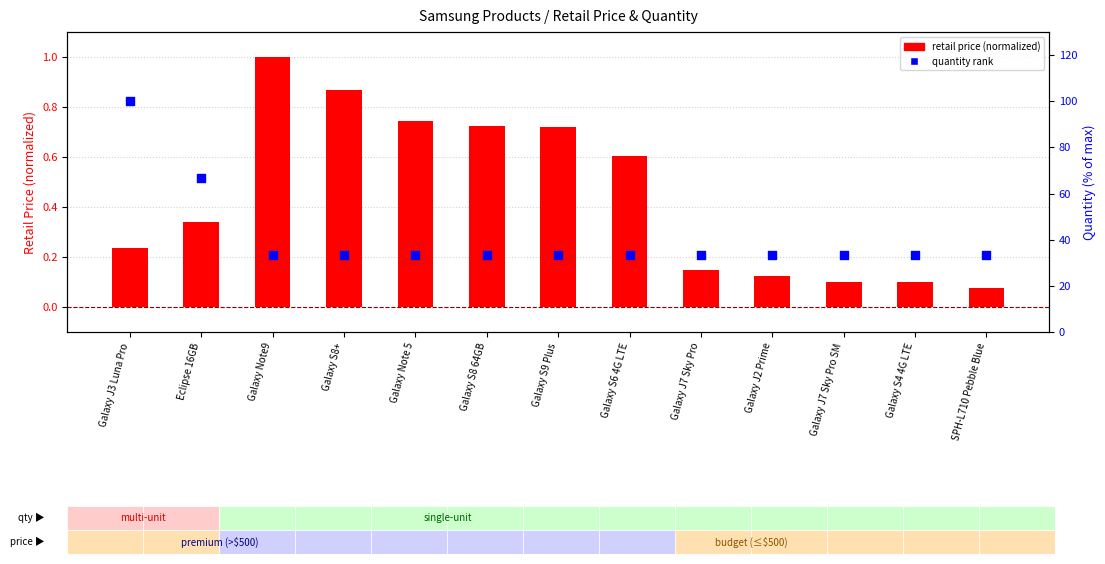

Is the value of retail price (normalized) at Galaxy S8 64GB greater than the value of quantity rank at Galaxy Note 5?

No